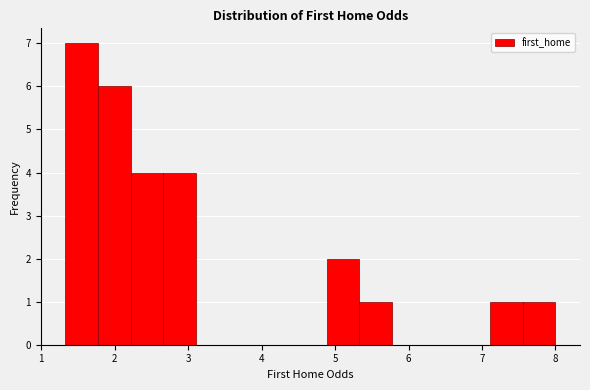

Reading left to right, list every bar in this chart as the range it spans on the x-axis followed by its height. Neither the bar edges nor the heights are printed on the chart, so give them approximately, as read against the axes.

1.3 to 1.8: 7
1.8 to 2.2: 6
2.2 to 2.7: 4
2.7 to 3.1: 4
3.1 to 3.6: 0
3.6 to 4.0: 0
4.0 to 4.4: 0
4.4 to 4.9: 0
4.9 to 5.3: 2
5.3 to 5.8: 1
5.8 to 6.2: 0
6.2 to 6.7: 0
6.7 to 7.1: 0
7.1 to 7.6: 1
7.6 to 8.0: 1